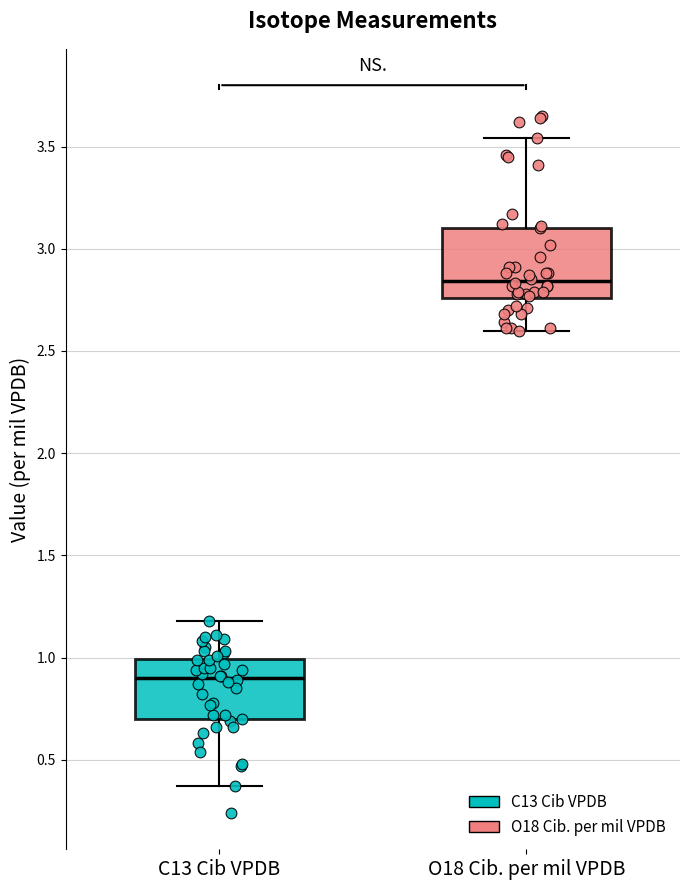

Reading left to right, transcribe this box plot: for each box, give where its median line is, the range the box spans, and where its two whiskers end, as read against the y-axis. The values are not printed on the chart, so give them approximately, as read against the axis.

C13 Cib VPDB: median 0.90, box 0.70 to 1.00, whiskers 0.35 to 1.20
O18 Cib. per mil VPDB: median 2.85, box 2.75 to 3.10, whiskers 2.60 to 3.55